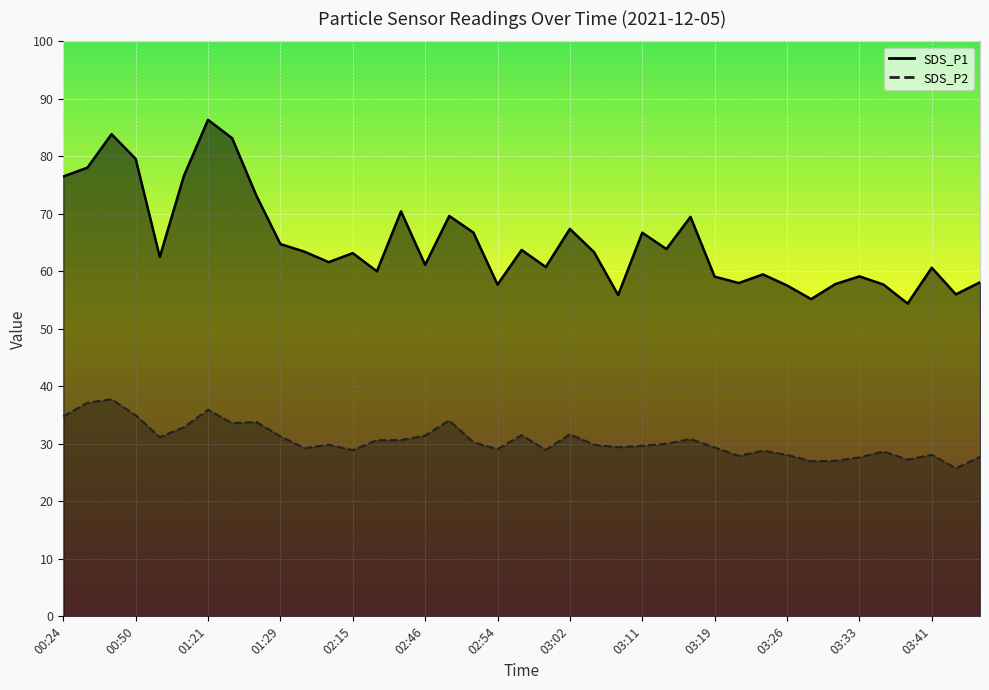

What is the label of the 18th point from the left?

02:51